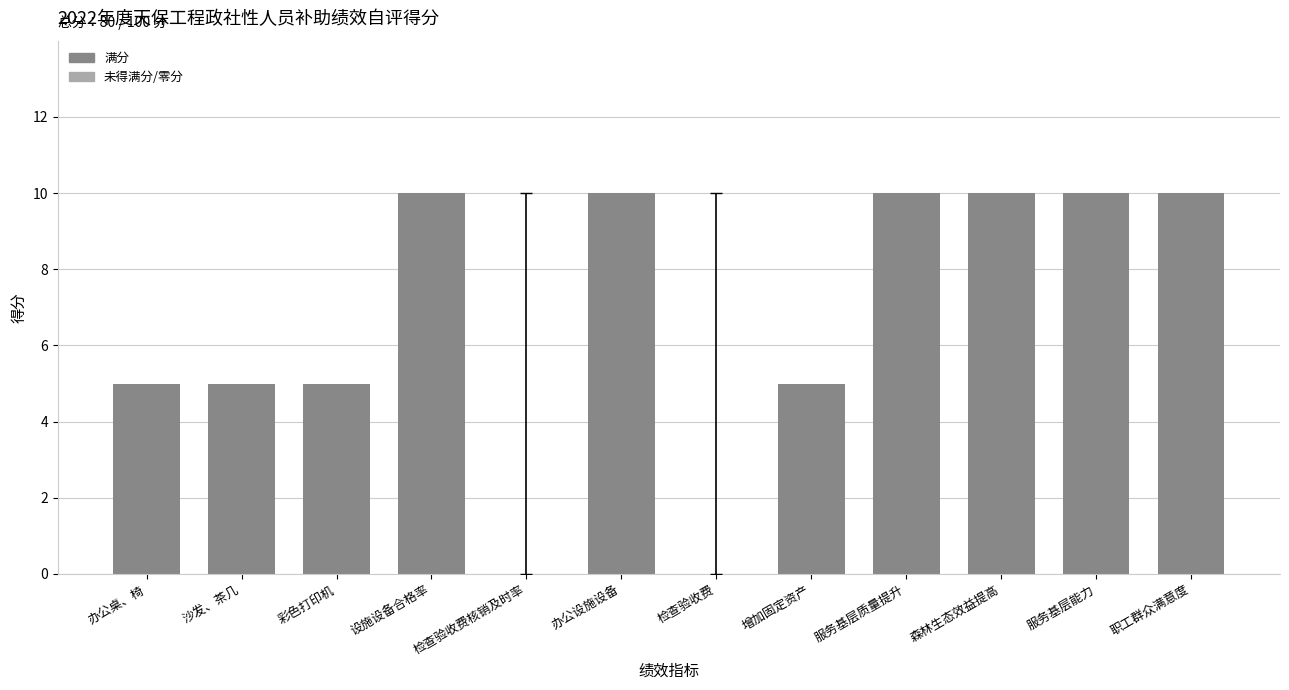

What is the approximate value at 彩色打印机?

5